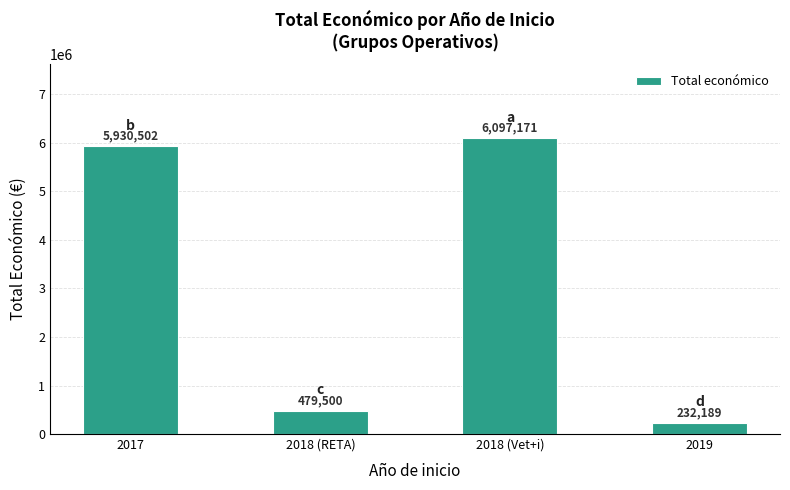

What is the change in value from 2017 to 2019?

-5698313